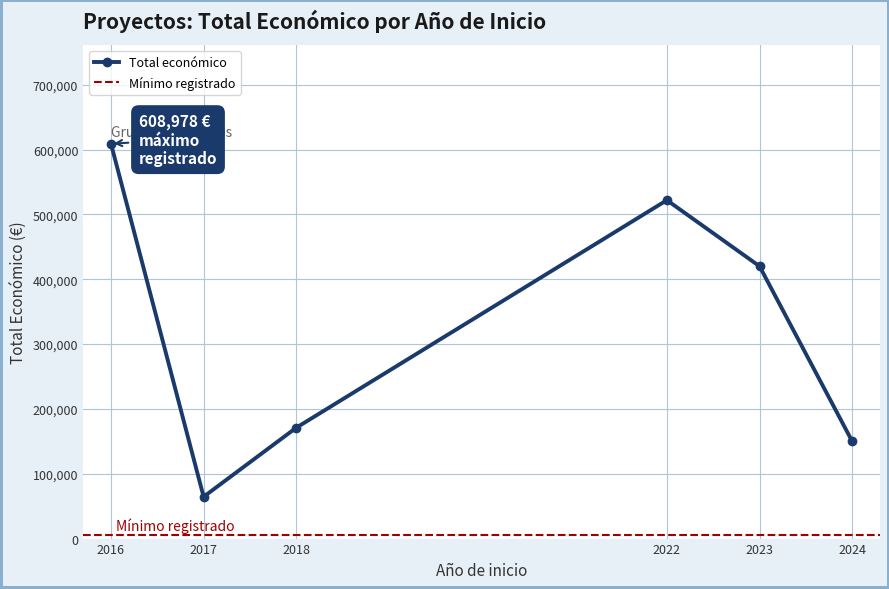

Which has a higher value, 2016 or 2017?

2016